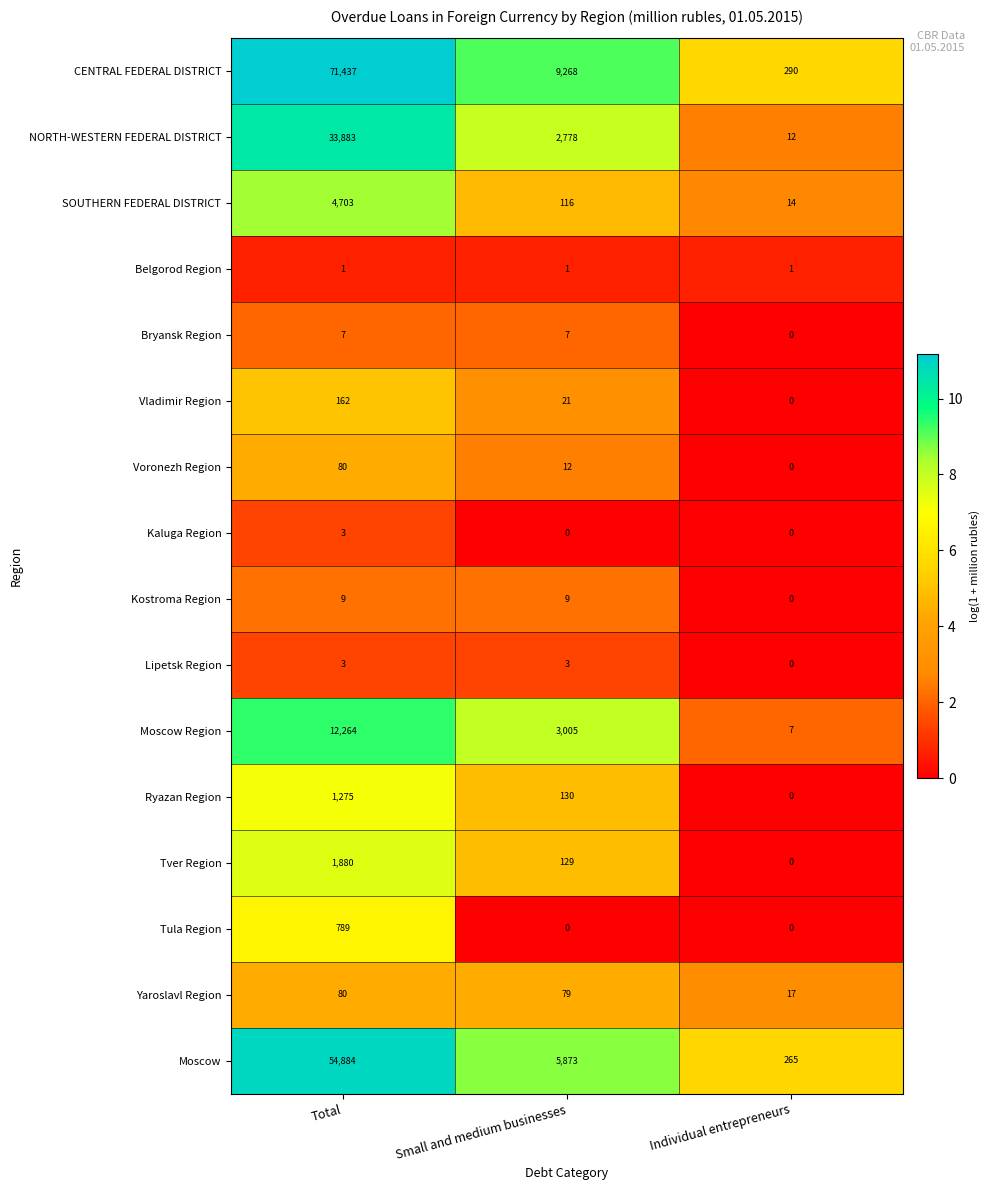

Is the value of Ryazan Region at Small and medium businesses greater than the value of NORTH-WESTERN FEDERAL DISTRICT at Individual entrepreneurs?

Yes